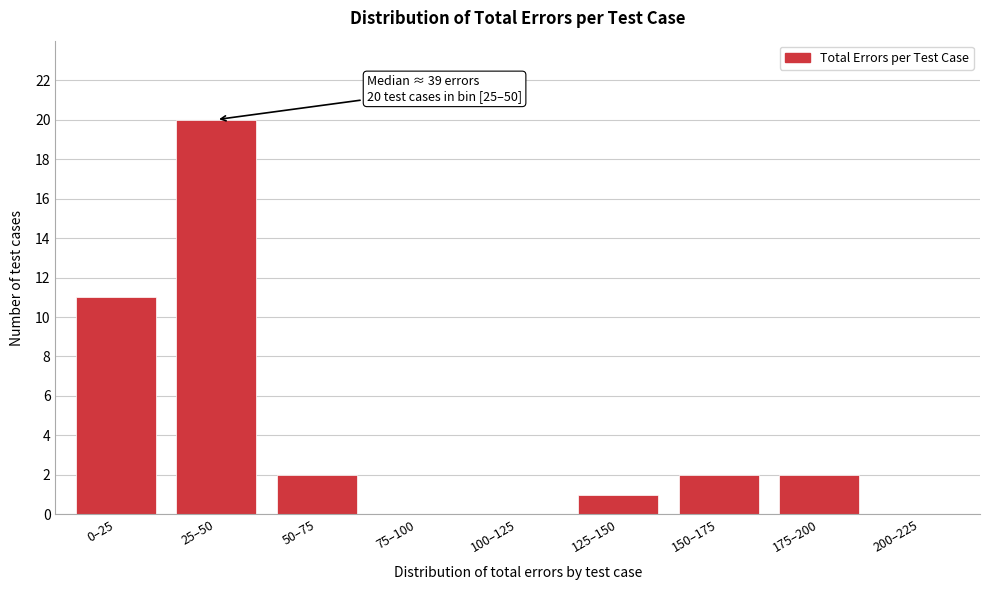

Reading left to right, transcribe all the data shown in this chart.

0–25=11	25–50=20	50–75=2	75–100=0	100–125=0	125–150=1	150–175=2	175–200=2	200–225=0